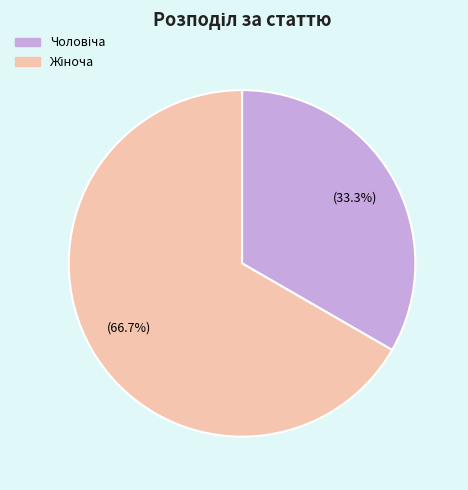

To the nearest percent, what is the difference between the largest and smallest slice percentages?

33%